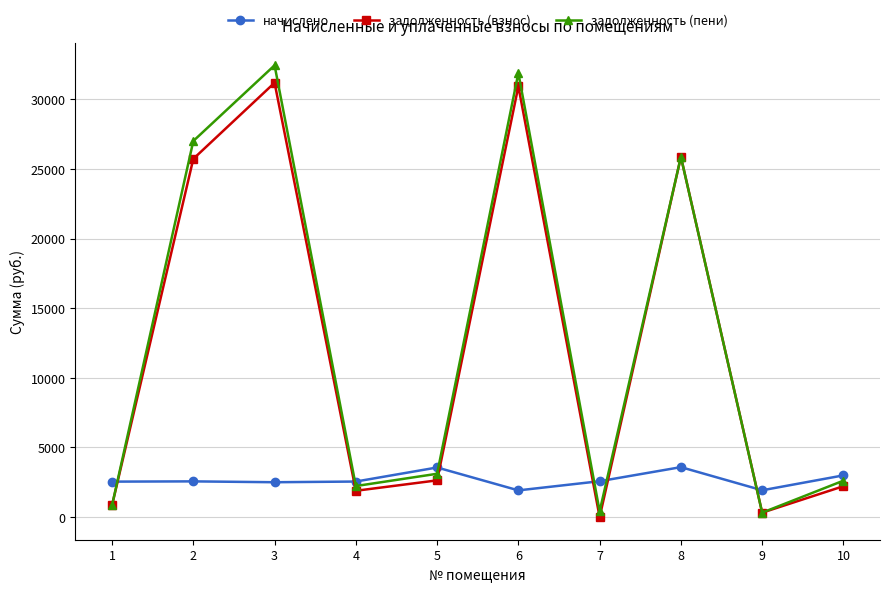

Is the value of задолженность (взнос) at 2 greater than the value of начислено at 5?

Yes